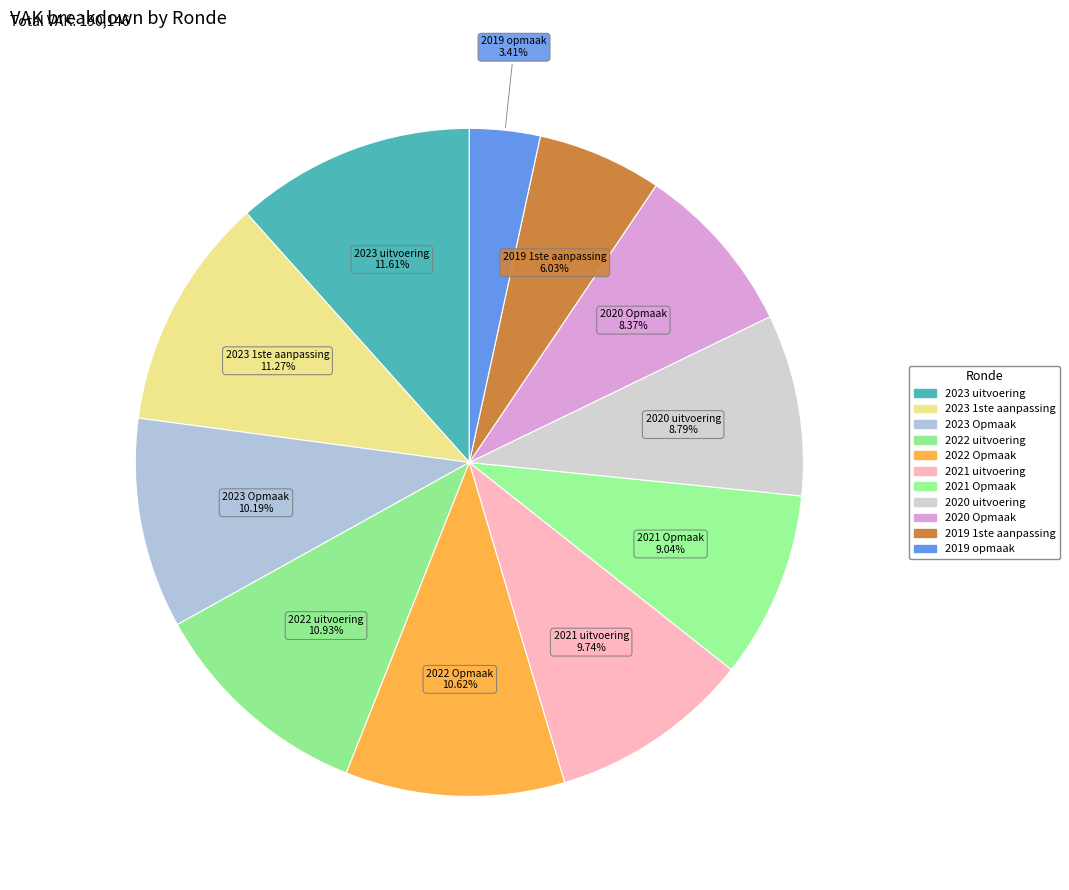

Count the number of slices in the pie.

11